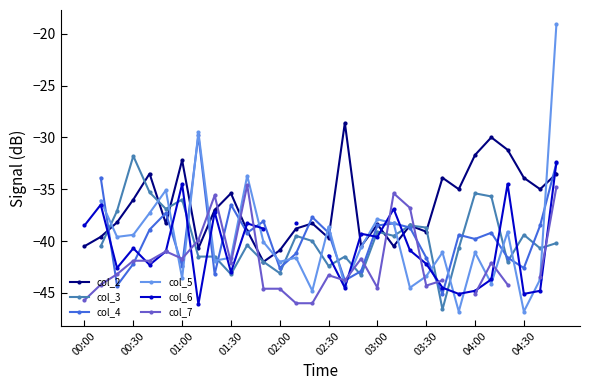

True or false: col_2 has a value of -33.9 at 04:30.

True